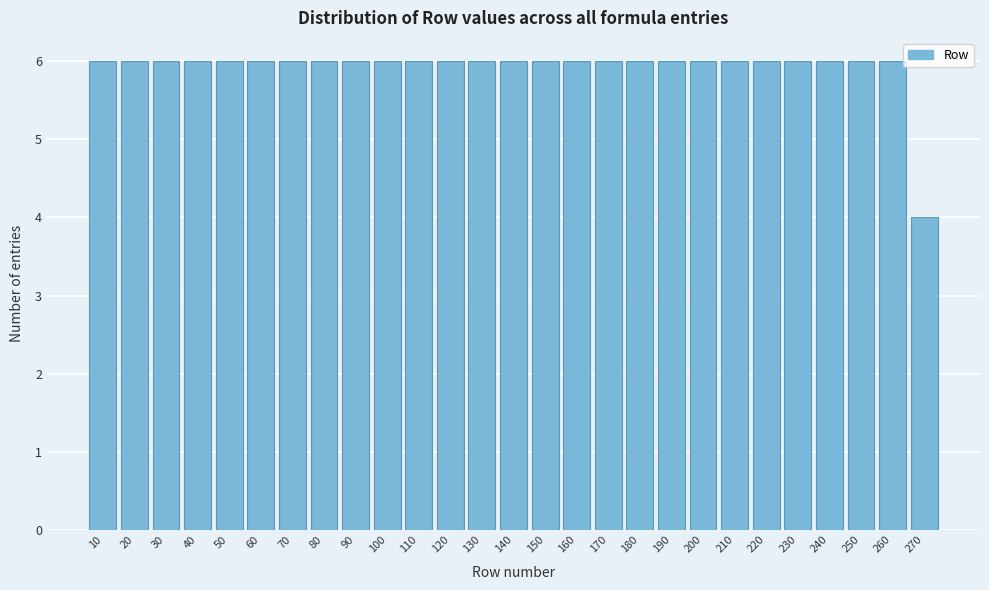

Reading left to right, list every bar in this chart as the range it spans on the x-axis followed by its height. The values are not printed on the chart, so give them approximately, as read against the axis.

5 to 15: 6
15 to 25: 6
25 to 35: 6
35 to 45: 6
45 to 55: 6
55 to 65: 6
65 to 75: 6
75 to 85: 6
85 to 95: 6
95 to 105: 6
105 to 115: 6
115 to 125: 6
125 to 135: 6
135 to 145: 6
145 to 155: 6
155 to 165: 6
165 to 175: 6
175 to 185: 6
185 to 195: 6
195 to 205: 6
205 to 215: 6
215 to 225: 6
225 to 235: 6
235 to 245: 6
245 to 255: 6
255 to 265: 6
265 to 275: 4